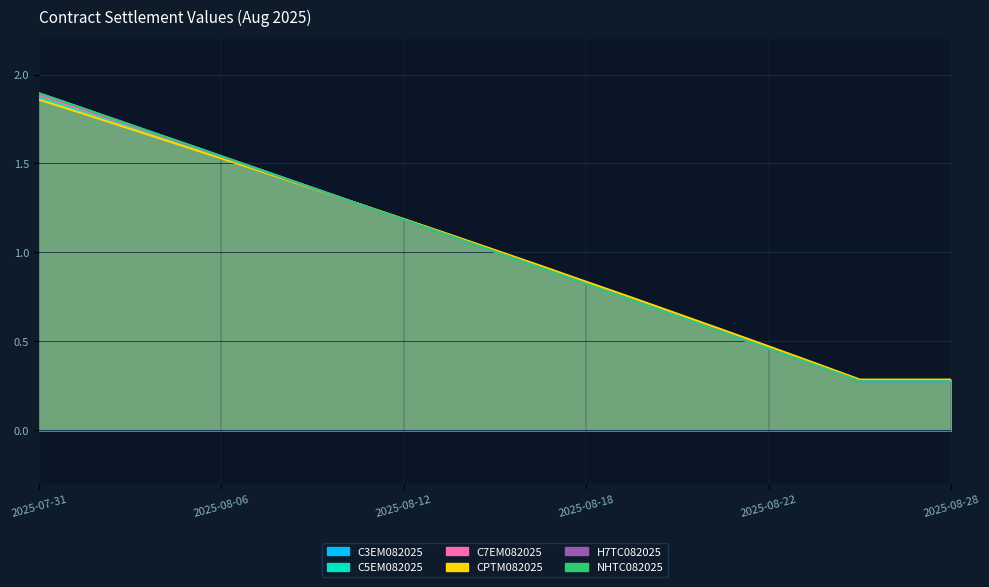

Reading left to right, transcribe all the data shown in this chart.

C3EM082025: 2025-07-31=1.9	2025-08-01=1.8	2025-08-04=1.7	2025-08-05=1.6	2025-08-06=1.5	2025-08-07=1.5	2025-08-08=1.4	2025-08-11=1.3	2025-08-12=1.2	2025-08-13=1.1	2025-08-14=1.0	2025-08-15=0.9	2025-08-18=0.8	2025-08-19=0.7	2025-08-20=0.6	2025-08-21=0.6	2025-08-22=0.5	2025-08-25=0.4	2025-08-26=0.3	2025-08-27=0.3	2025-08-28=0.3
C5EM082025: 2025-07-31=1.9	2025-08-01=1.8	2025-08-04=1.7	2025-08-05=1.6	2025-08-06=1.5	2025-08-07=1.4	2025-08-08=1.4	2025-08-11=1.3	2025-08-12=1.2	2025-08-13=1.1	2025-08-14=1.0	2025-08-15=0.9	2025-08-18=0.8	2025-08-19=0.7	2025-08-20=0.7	2025-08-21=0.6	2025-08-22=0.5	2025-08-25=0.4	2025-08-26=0.3	2025-08-27=0.3	2025-08-28=0.3
C7EM082025: 2025-07-31=1.9	2025-08-01=1.8	2025-08-04=1.7	2025-08-05=1.6	2025-08-06=1.5	2025-08-07=1.4	2025-08-08=1.4	2025-08-11=1.3	2025-08-12=1.2	2025-08-13=1.1	2025-08-14=1.0	2025-08-15=0.9	2025-08-18=0.8	2025-08-19=0.7	2025-08-20=0.6	2025-08-21=0.6	2025-08-22=0.5	2025-08-25=0.4	2025-08-26=0.3	2025-08-27=0.3	2025-08-28=0.3
CPTM082025: 2025-07-31=1.9	2025-08-01=1.8	2025-08-04=1.7	2025-08-05=1.6	2025-08-06=1.5	2025-08-07=1.4	2025-08-08=1.4	2025-08-11=1.3	2025-08-12=1.2	2025-08-13=1.1	2025-08-14=1.0	2025-08-15=0.9	2025-08-18=0.8	2025-08-19=0.7	2025-08-20=0.7	2025-08-21=0.6	2025-08-22=0.5	2025-08-25=0.4	2025-08-26=0.3	2025-08-27=0.3	2025-08-28=0.3
H7TC082025: 2025-07-31=1.9	2025-08-01=1.8	2025-08-04=1.7	2025-08-05=1.6	2025-08-06=1.5	2025-08-07=1.5	2025-08-08=1.4	2025-08-11=1.3	2025-08-12=1.2	2025-08-13=1.1	2025-08-14=1.0	2025-08-15=0.9	2025-08-18=0.8	2025-08-19=0.7	2025-08-20=0.6	2025-08-21=0.6	2025-08-22=0.5	2025-08-25=0.4	2025-08-26=0.3	2025-08-27=0.3	2025-08-28=0.3
NHTC082025: 2025-07-31=1.9	2025-08-01=1.8	2025-08-04=1.7	2025-08-05=1.6	2025-08-06=1.5	2025-08-07=1.5	2025-08-08=1.4	2025-08-11=1.3	2025-08-12=1.2	2025-08-13=1.1	2025-08-14=1.0	2025-08-15=0.9	2025-08-18=0.8	2025-08-19=0.7	2025-08-20=0.6	2025-08-21=0.6	2025-08-22=0.5	2025-08-25=0.4	2025-08-26=0.3	2025-08-27=0.3	2025-08-28=0.3